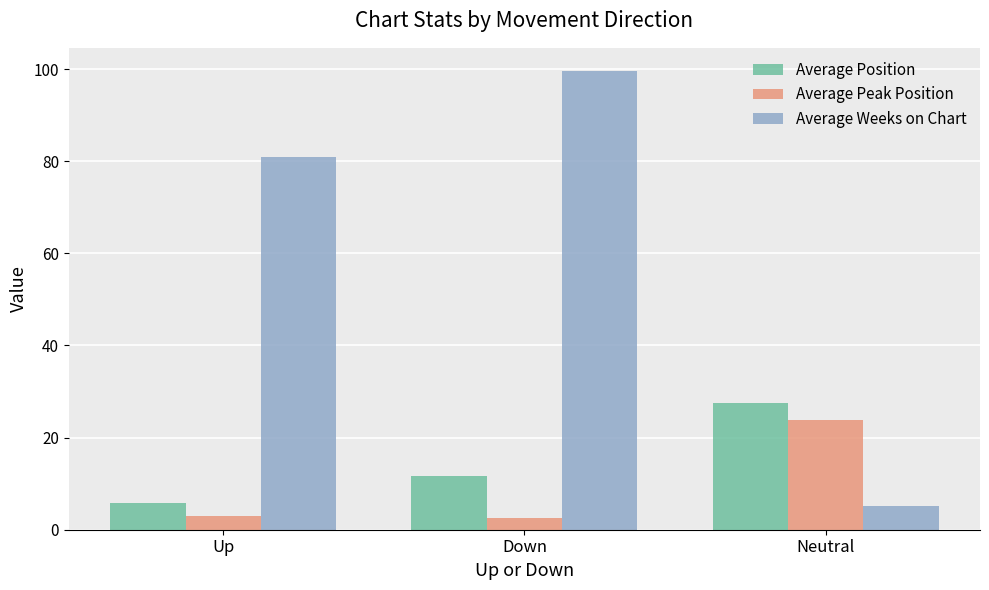

List the labels in order of Average Weeks on Chart value, largest first.

Down, Up, Neutral